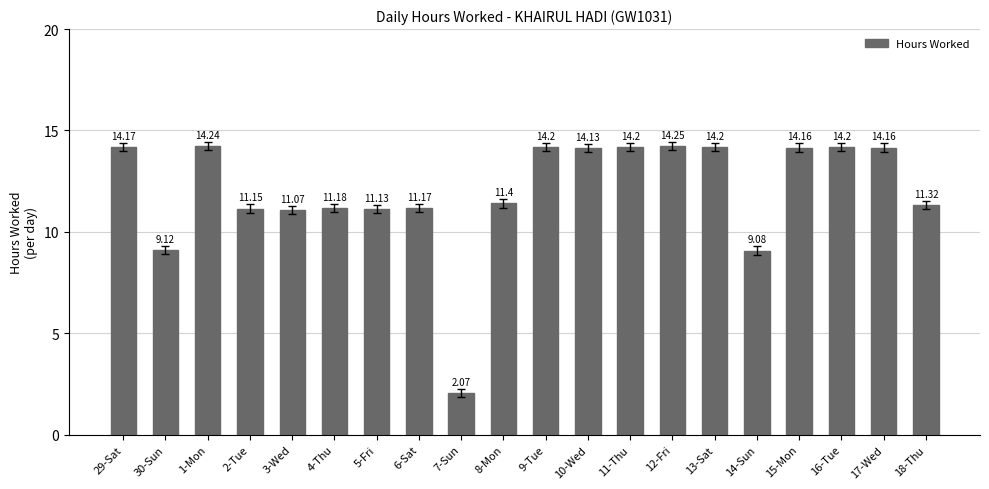

What is the label of the 12th bar from the left?

10-Wed